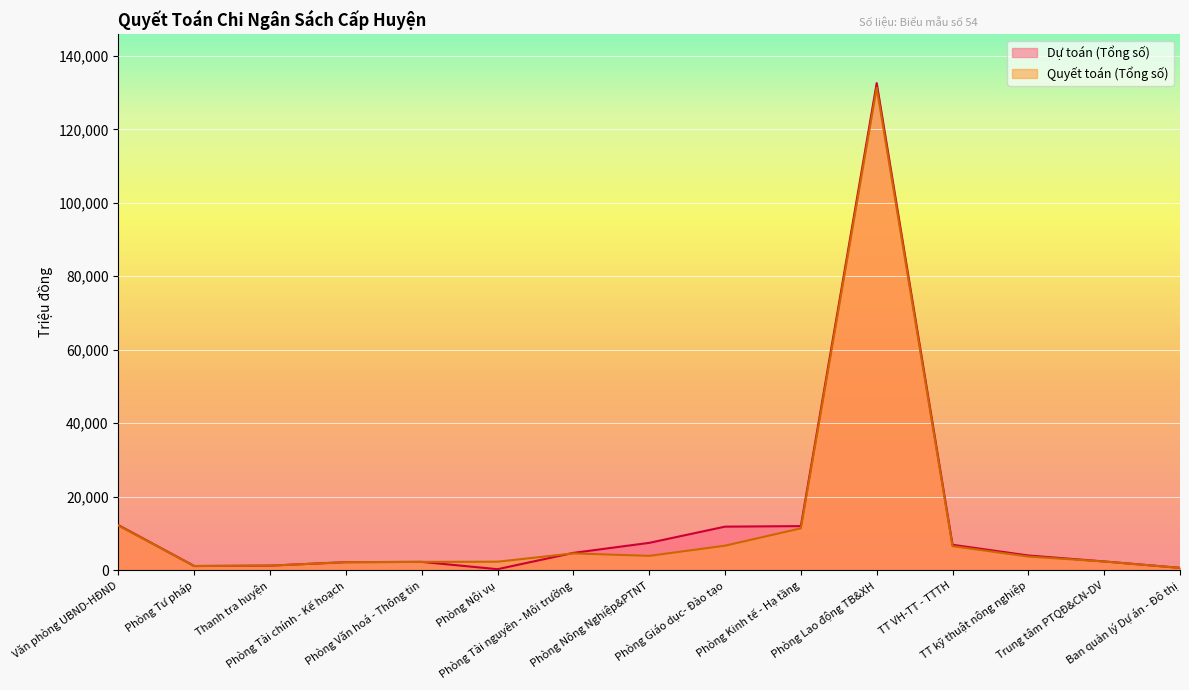

At which label is Dự toán (Tổng số) closest to 66407?

Văn phòng UBND-HĐND